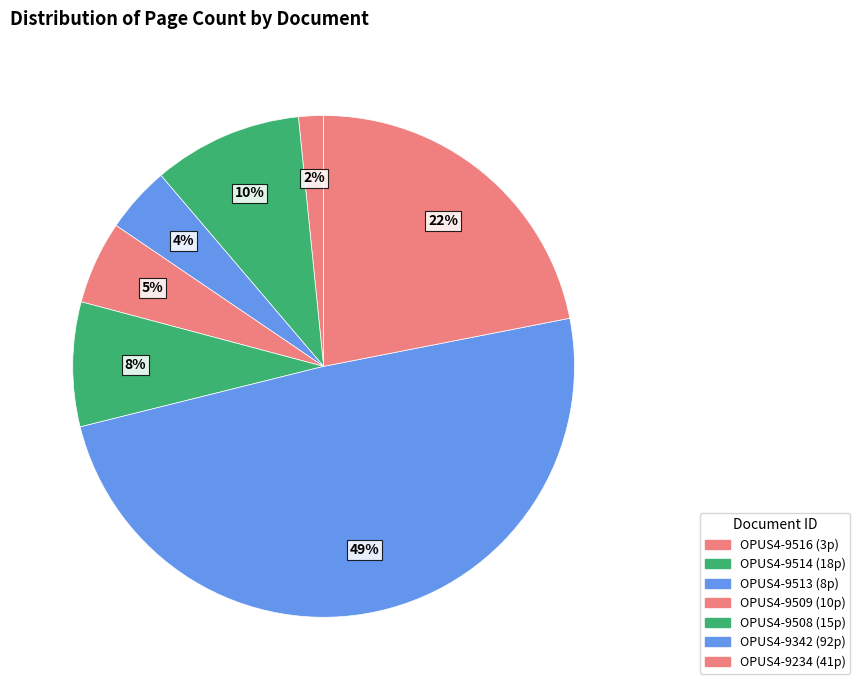

How many segments does this pie chart have?

7